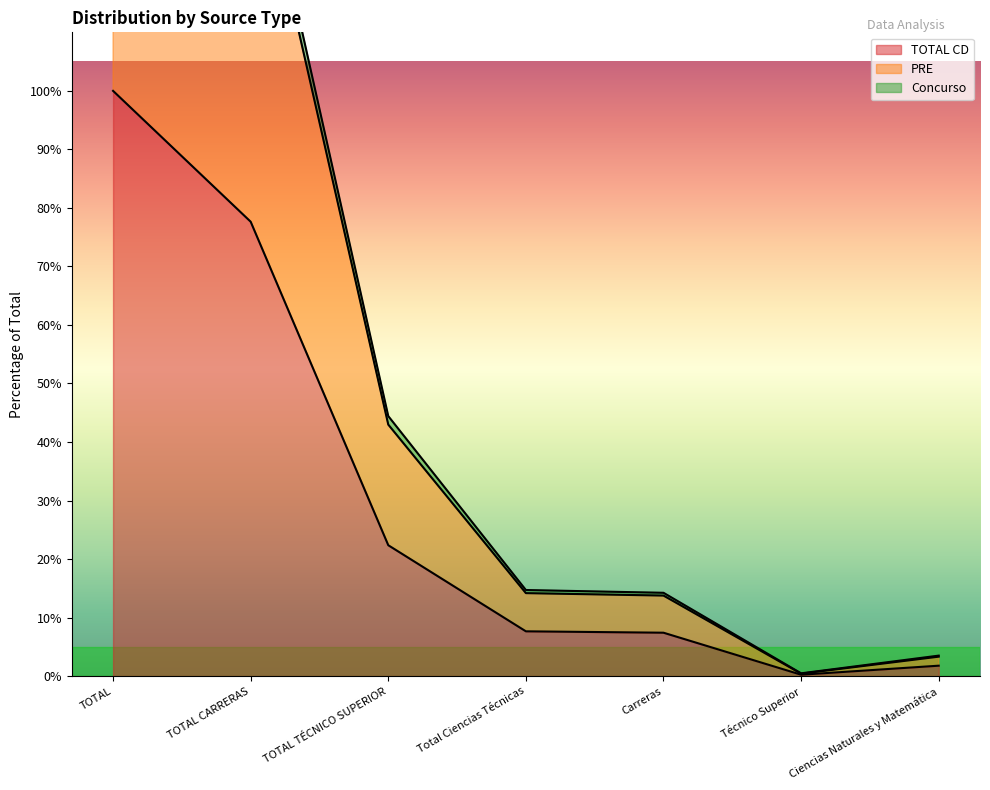

Reading right to left, transcribe all the data shown in this chart.

TOTAL CD: 60	8	250	258	754	2618	3372
PRE: 118	16	480	496	1498	5037	6535
Concurso: 112	14	464	478	1449	4931	6380